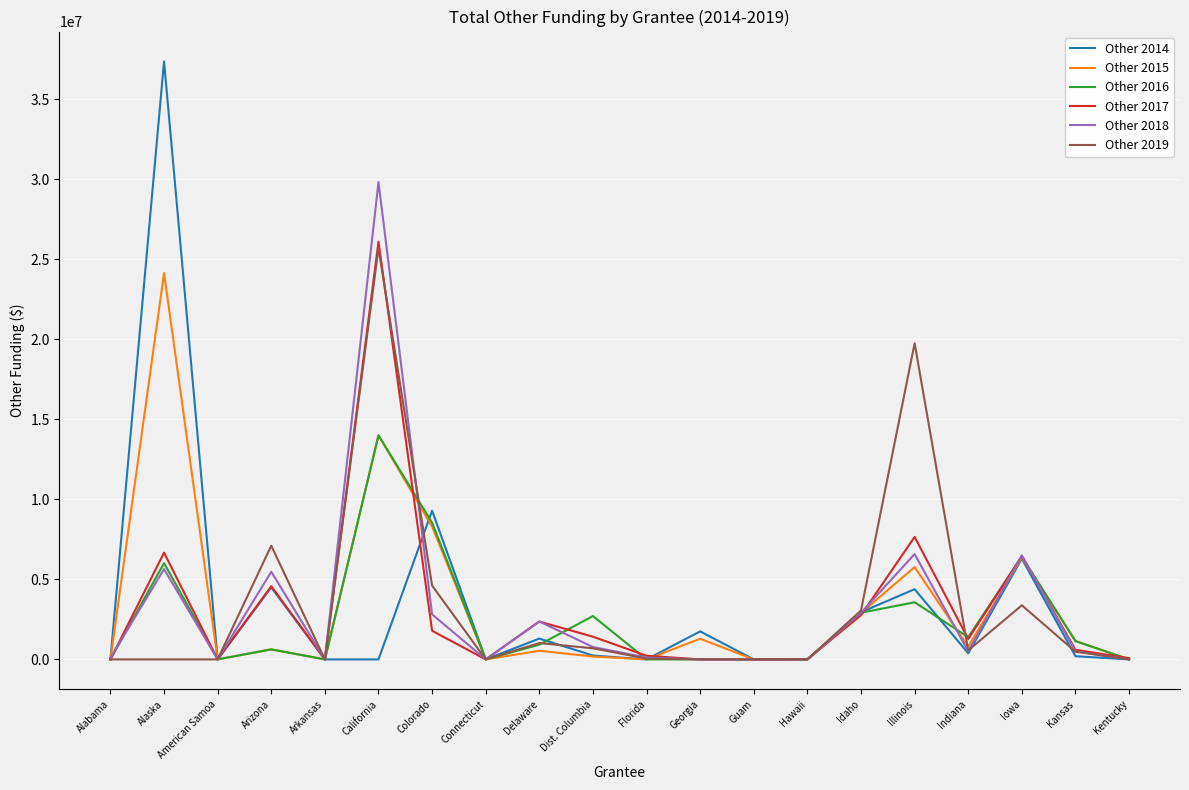

Is the value of Other 2019 at Idaho greater than the value of Other 2017 at Illinois?

No